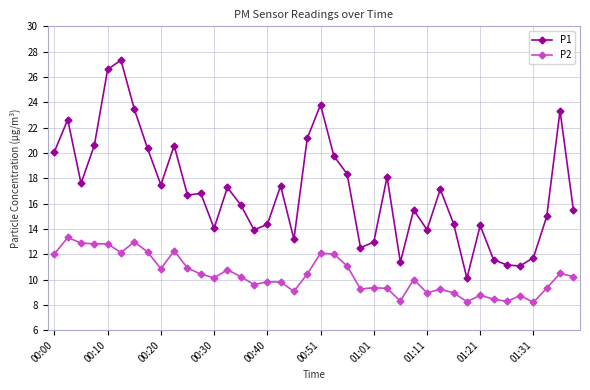

Which series has the largest total across all categories?

P1